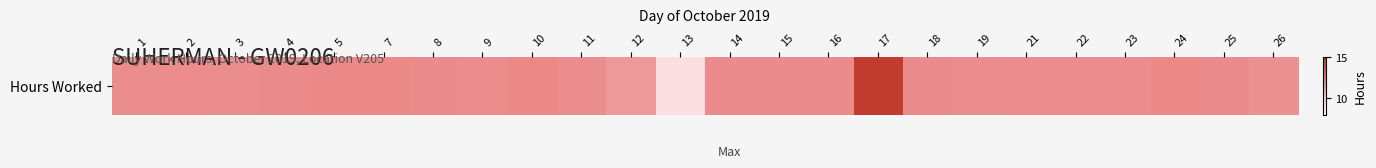

What is the change in value from 7 to 17?

+2.9